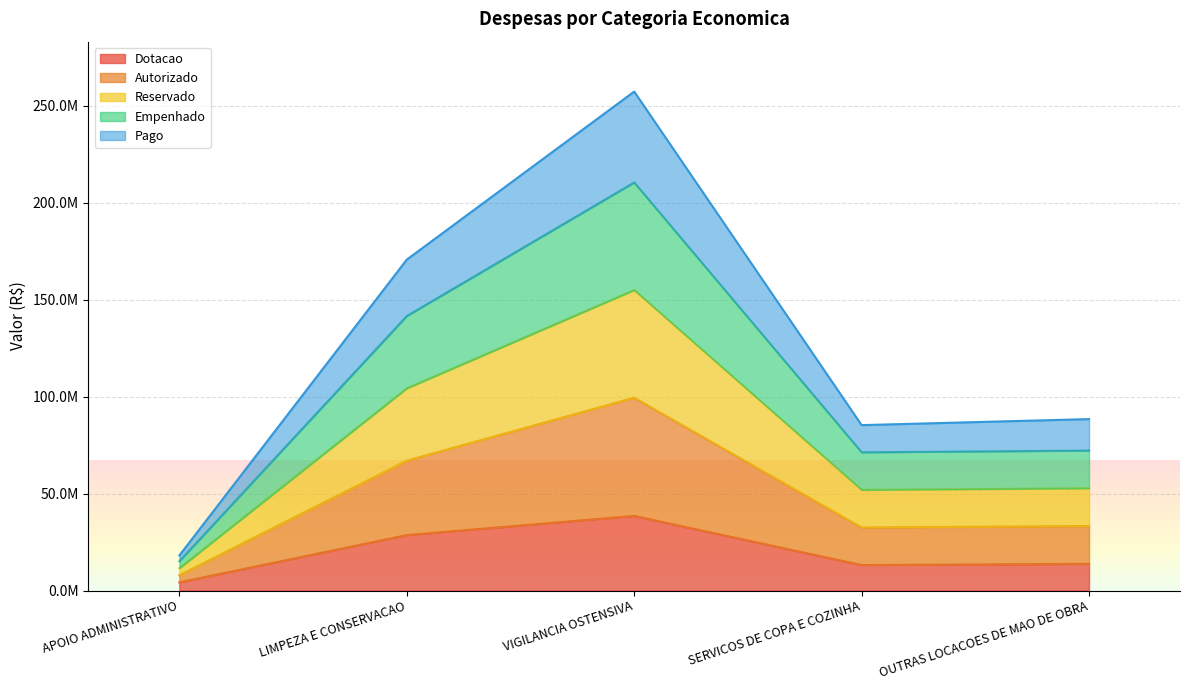

Is the value of Reservado at SERVICOS DE COPA E COZINHA greater than the value of Pago at APOIO ADMINISTRATIVO?

Yes